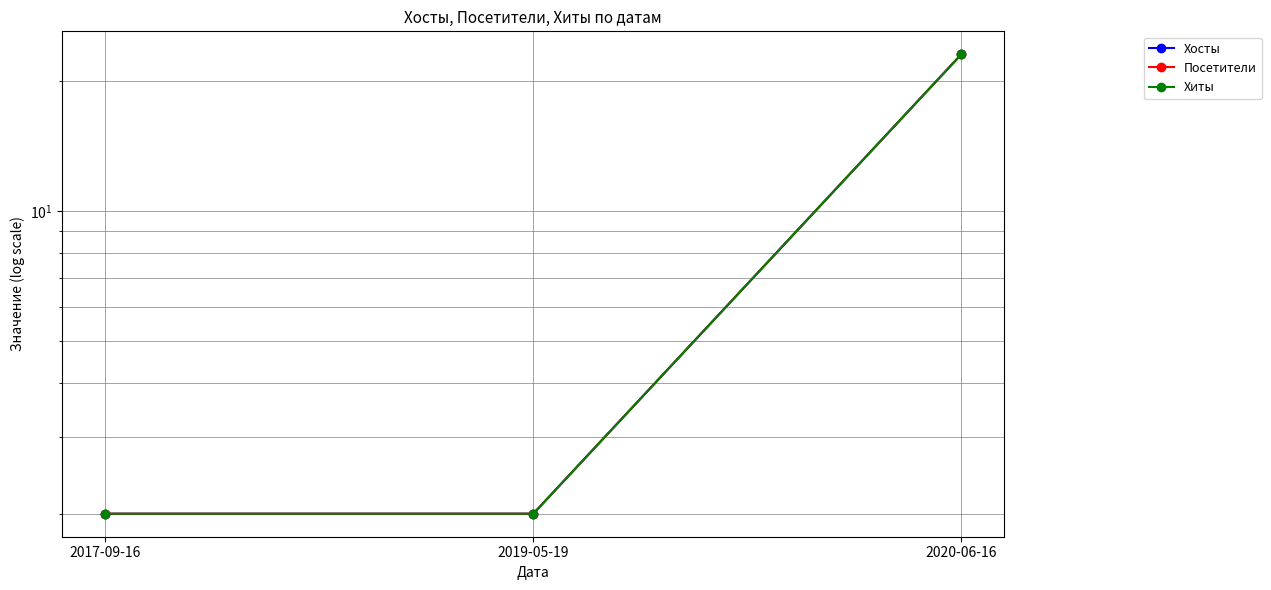

Does the chart display data point markers on the line(s)?

Yes